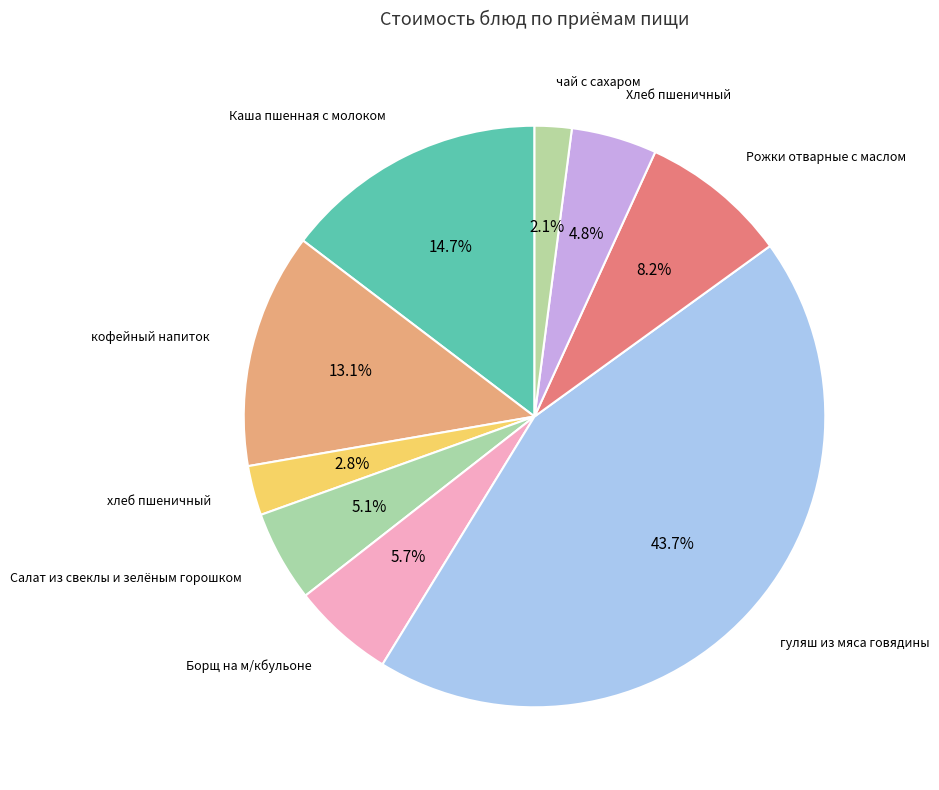

How many segments does this pie chart have?

9